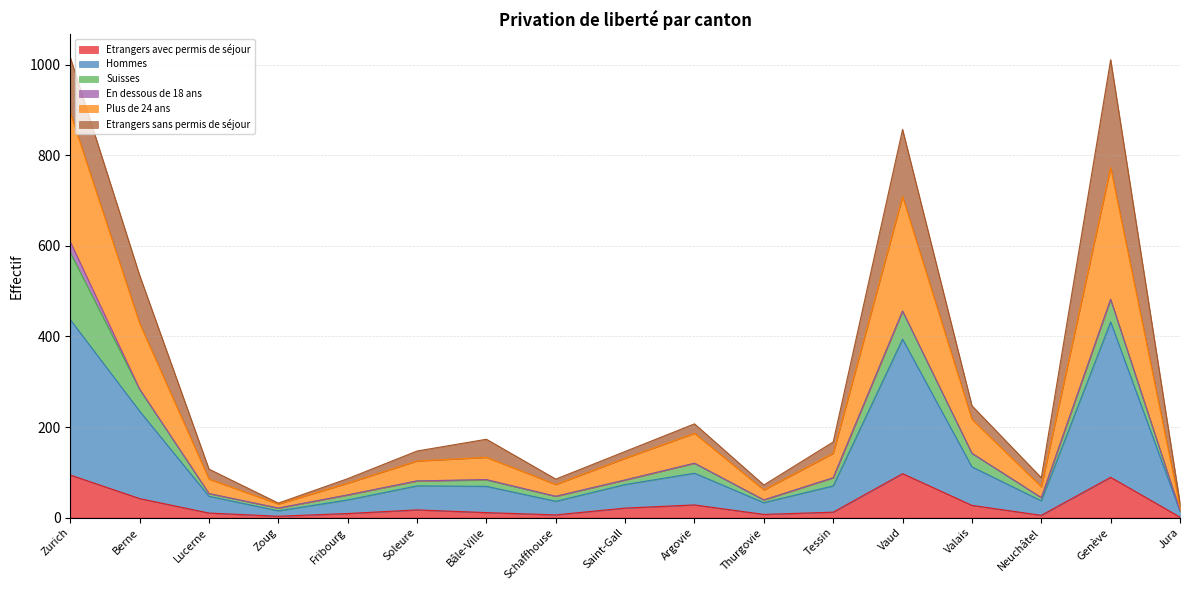

What is the approximate value of Etrangers avec permis de séjour at Vaud?

97